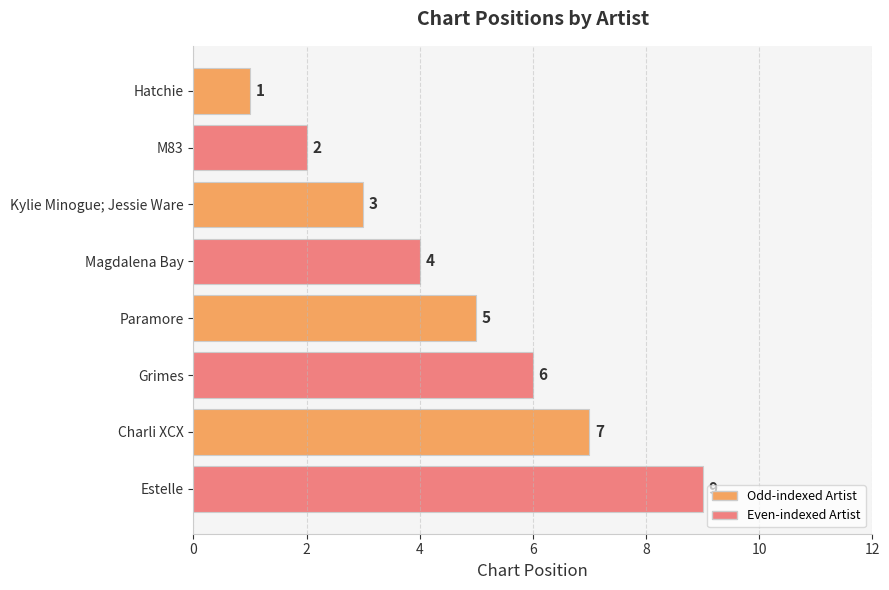

At which category does the chart reach its peak across all series?

Estelle